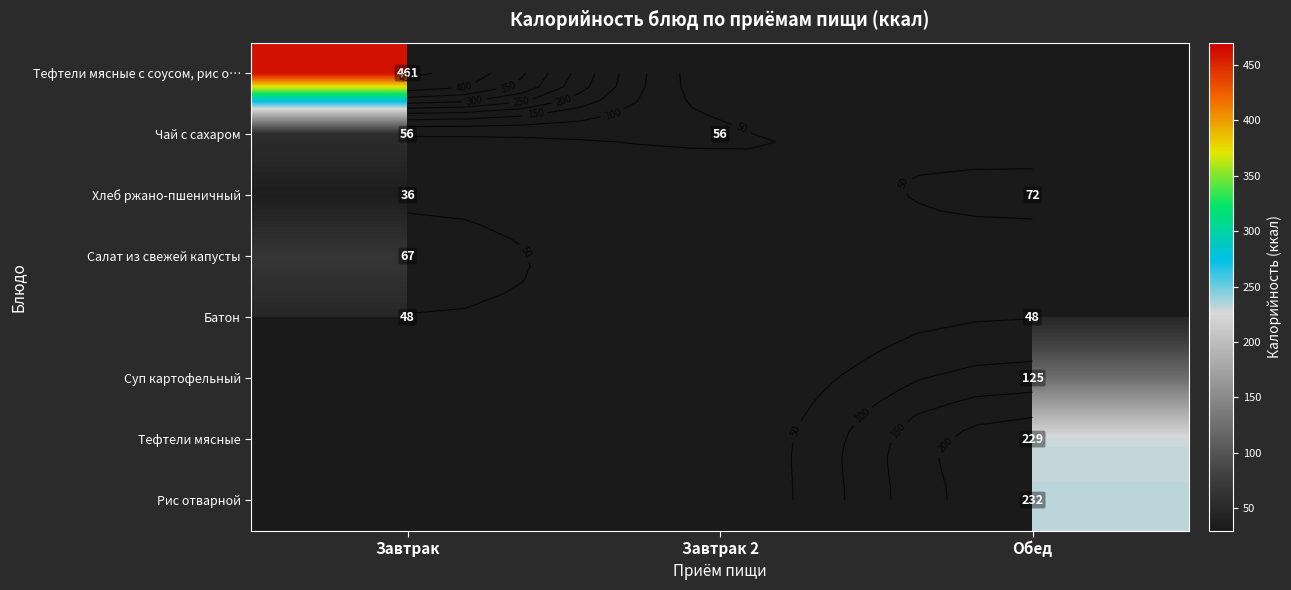

Is it true that Чай с сахаром equals 56.0 at Завтрак?

True